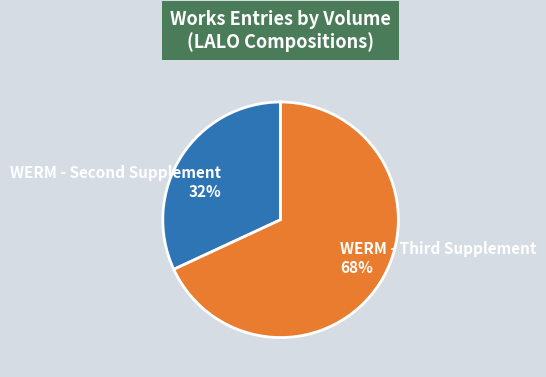

Rank the categories by value from lowest to highest.

WERM - Second Supplement, WERM - Third Supplement